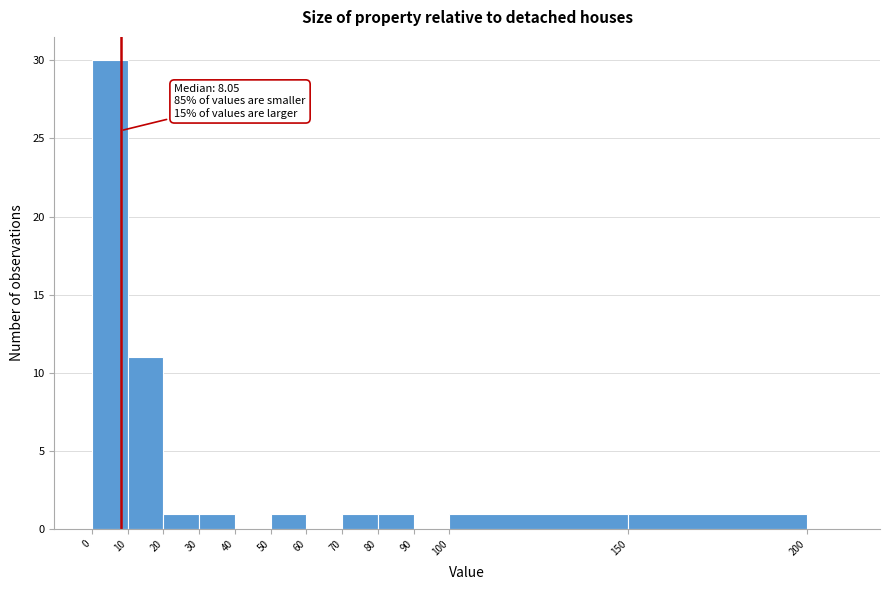

Which range on the x-axis has the tallest bar?

0 to 10